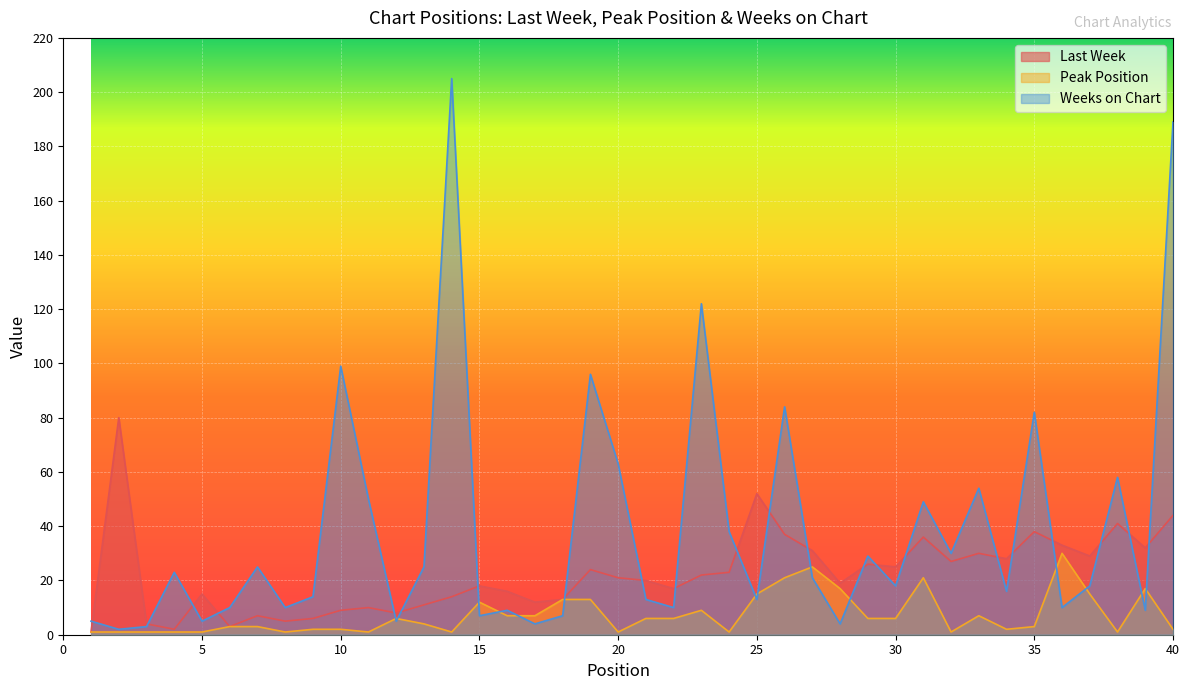

Where is the first local minimum for Weeks on Chart?

2